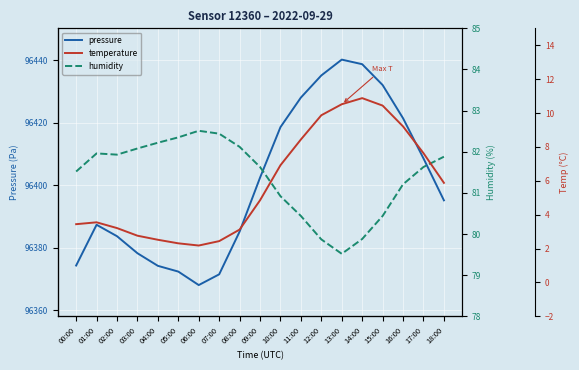

What is the sum of the pressure values at 15:00 and 14:00?

192870.8